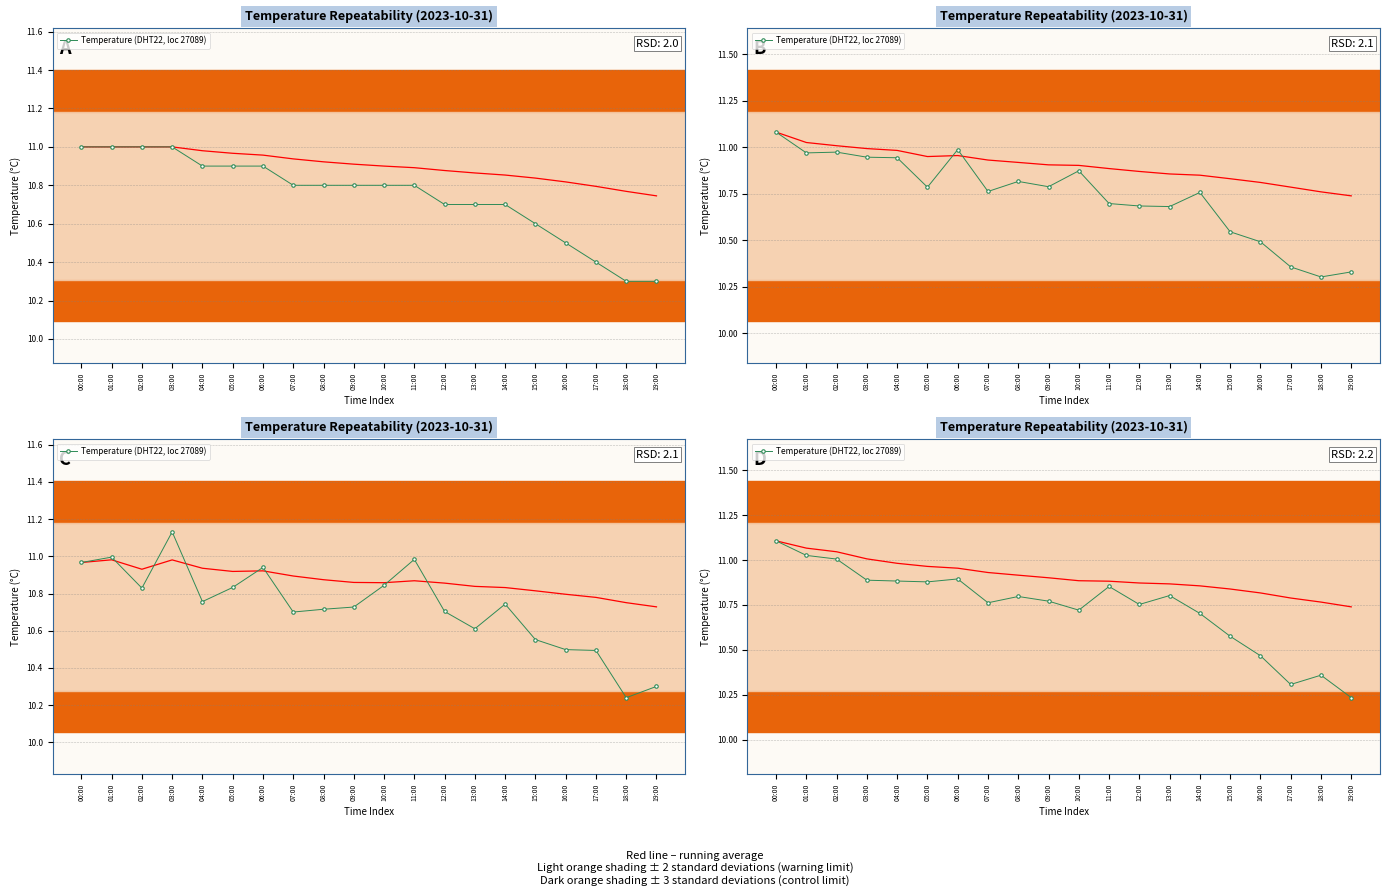

Between 18:00 and 03:00, which is larger?

03:00